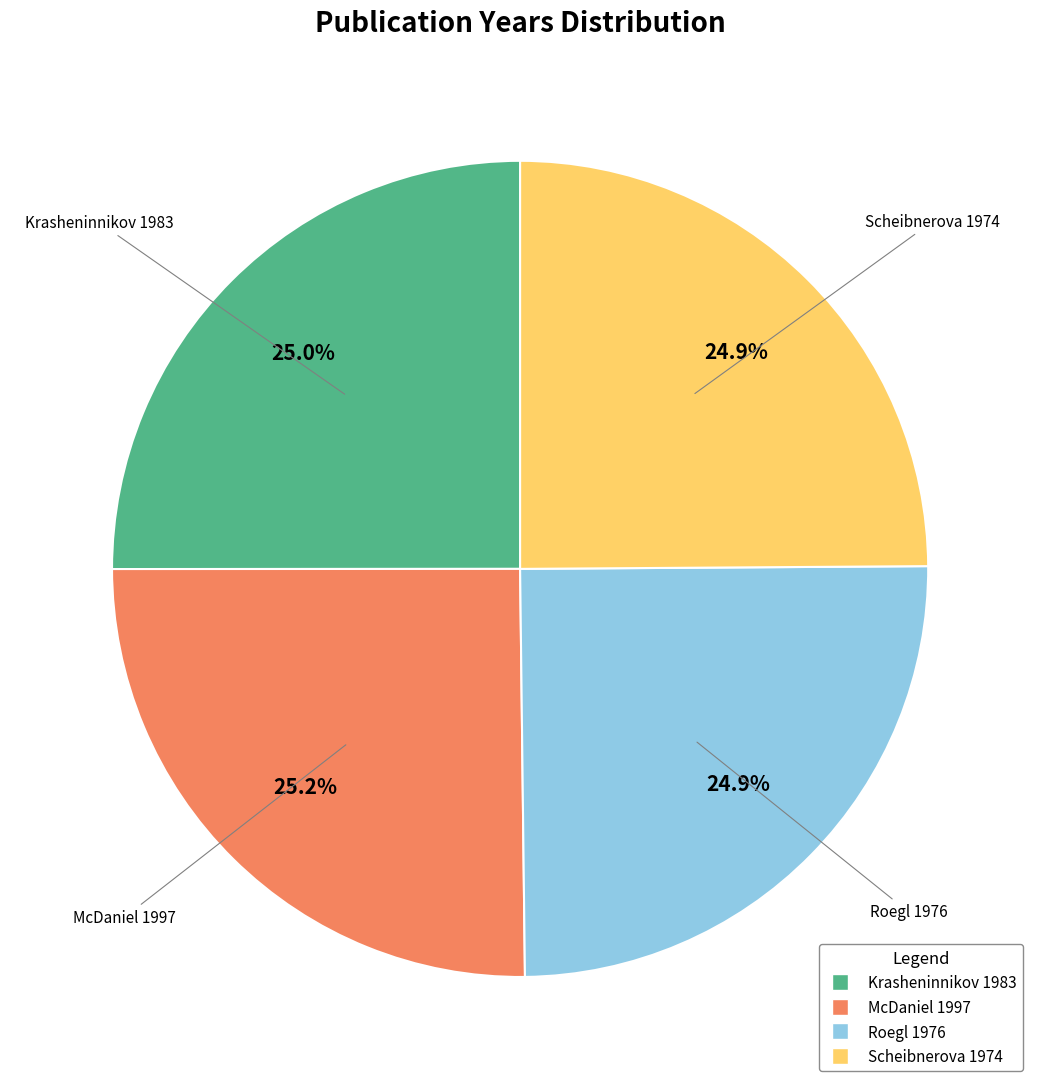

To the nearest percent, what is the combined percentage of Krasheninnikov 1983 and Scheibnerova 1974?

50%